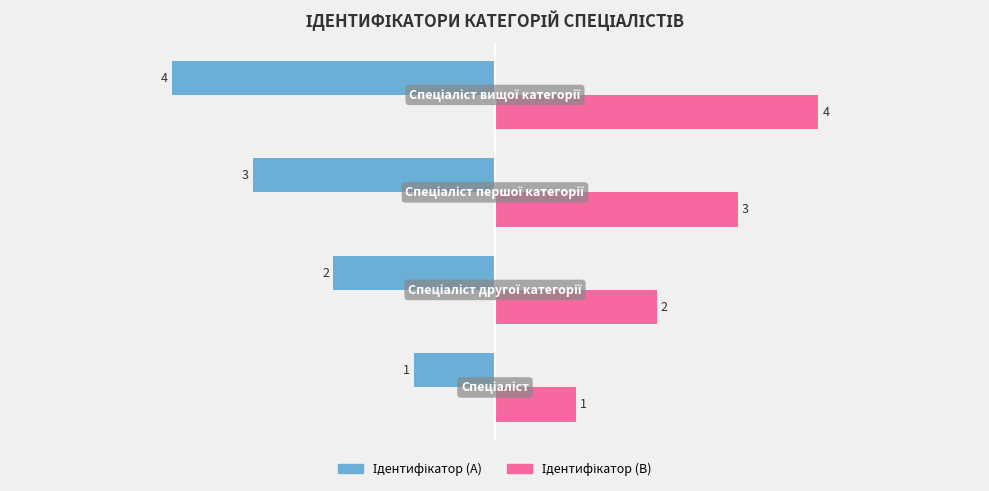

At how many categories does at least one series exceed 0?

4